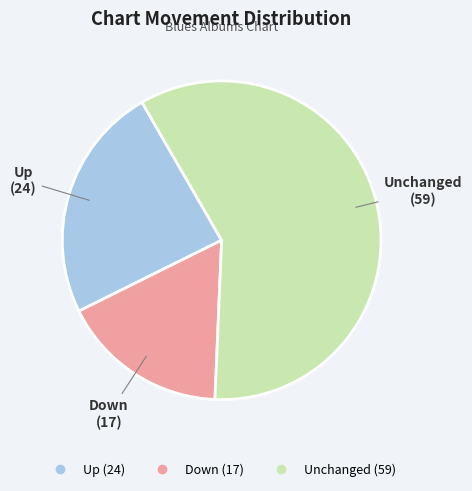

Is there a majority slice in this chart?

Yes